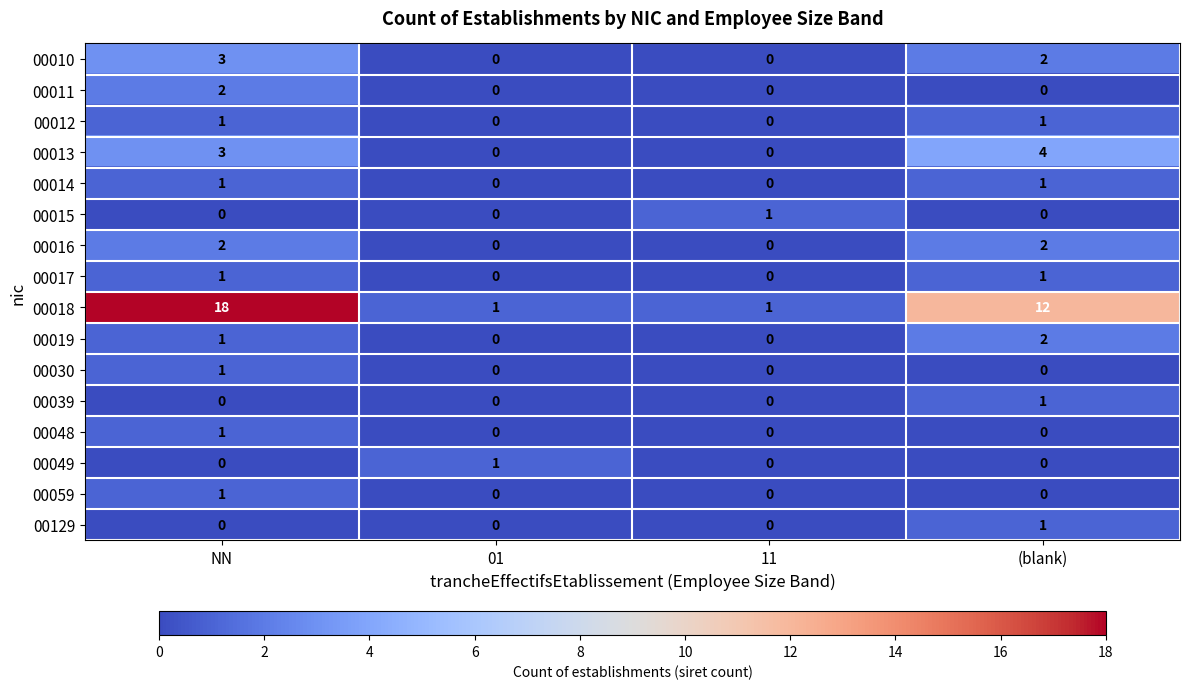

At which category is the sum across all series the highest?

NN